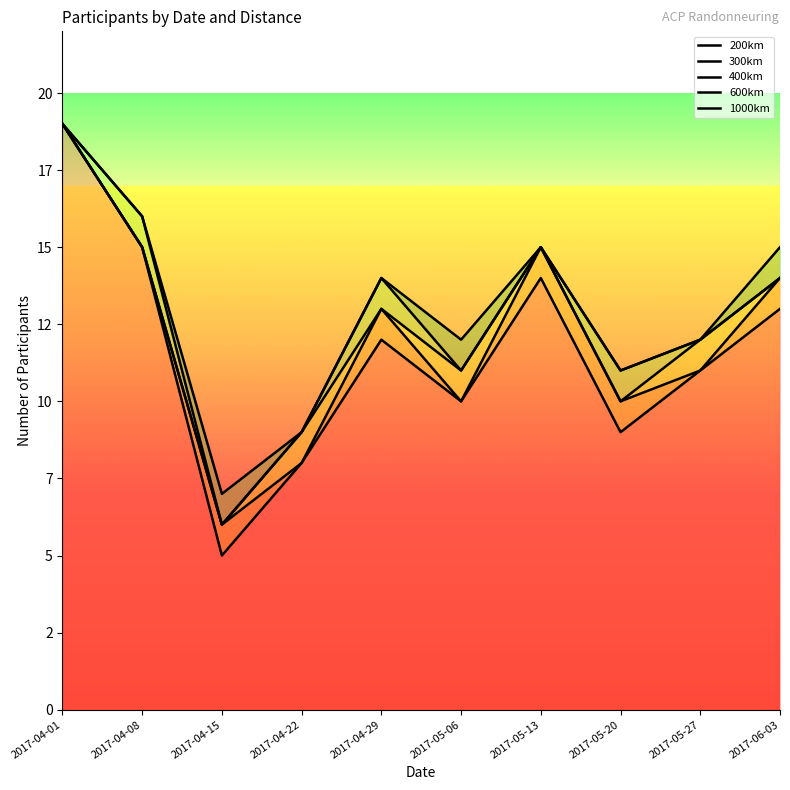

How many data points in 300km are less than 13?

5